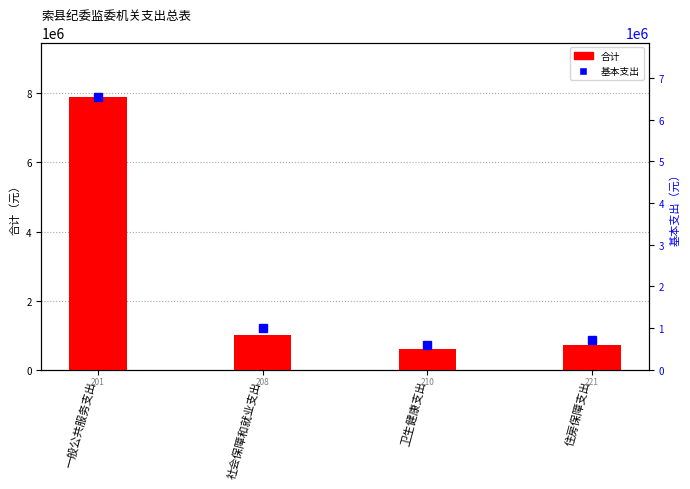

Between 社会保障和就业支出 and 卫生健康支出, which series saw the biggest shift?

合计